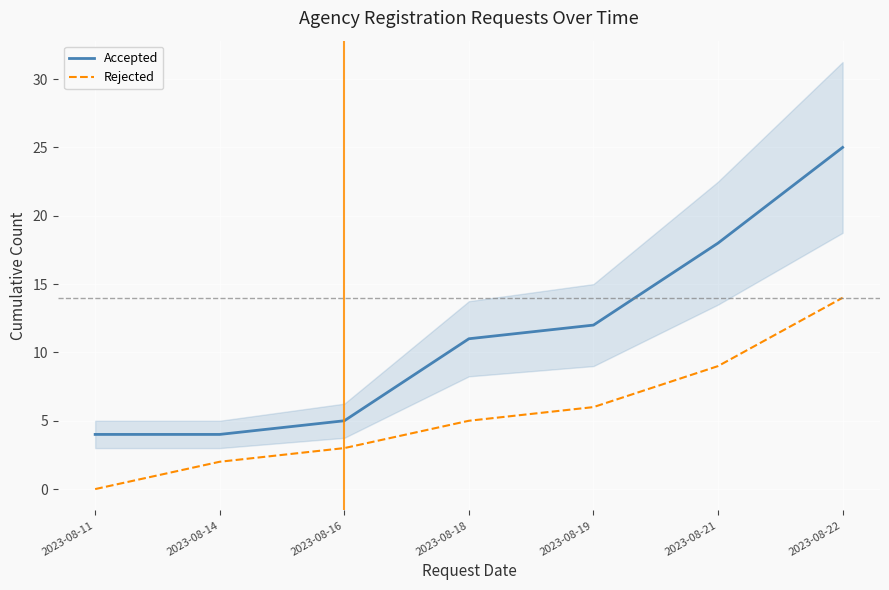

How many lines are shown in the chart?

2